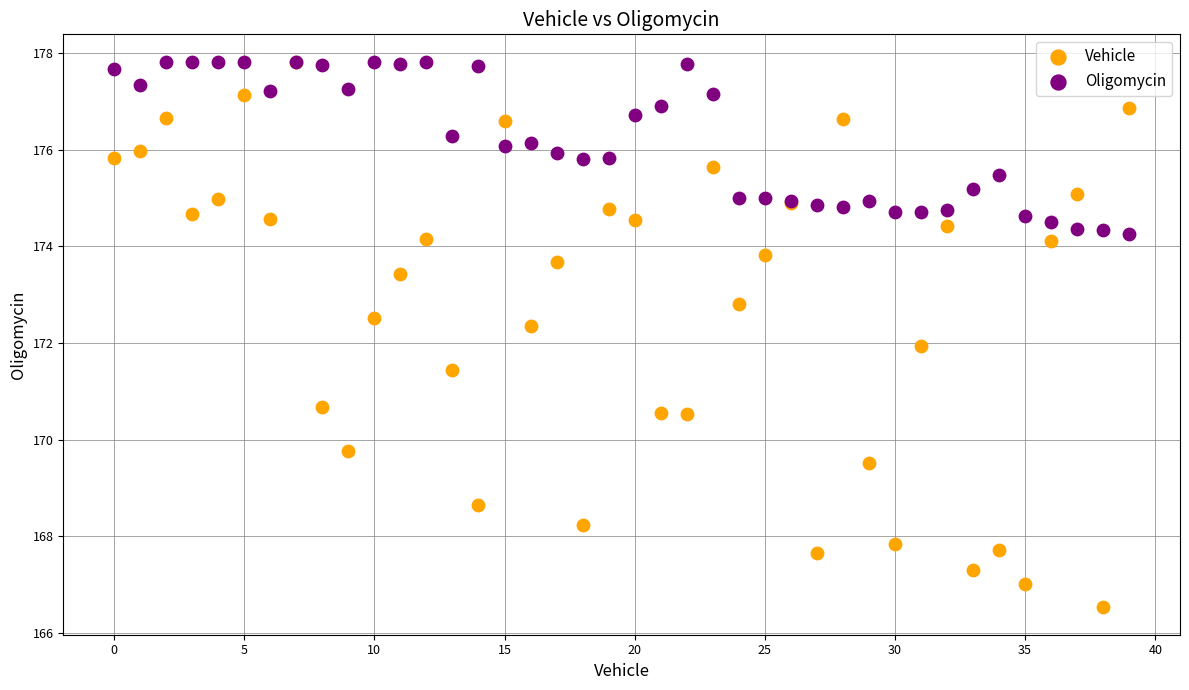

Which series has the largest Y range (max minus min)?

Vehicle